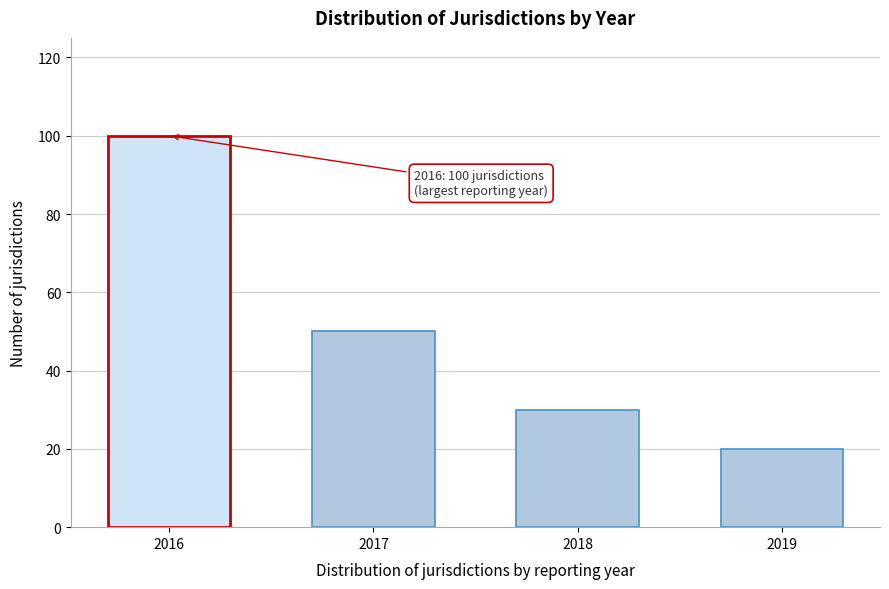

Reading right to left, what are all the values shown in this chart?

20	30	50	100